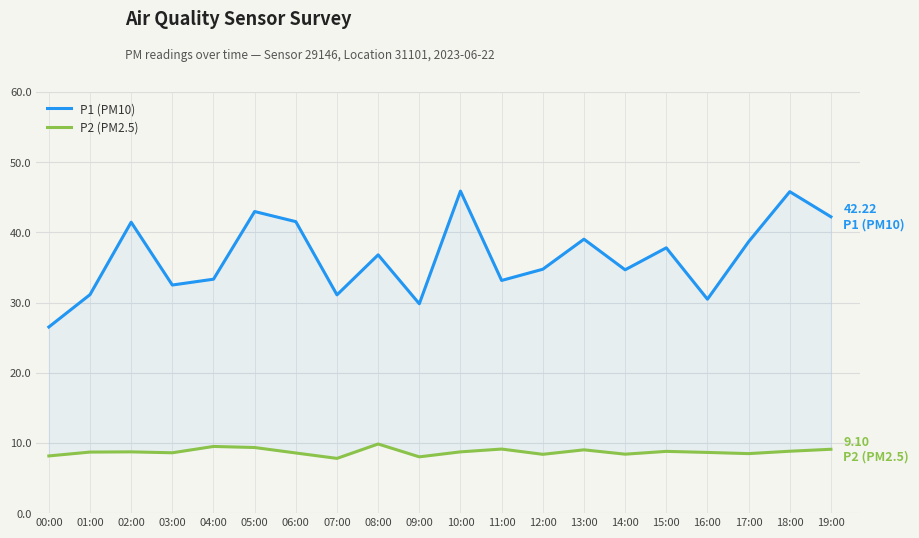

Where does the P2 (PM2.5) series first go above 8?

00:00